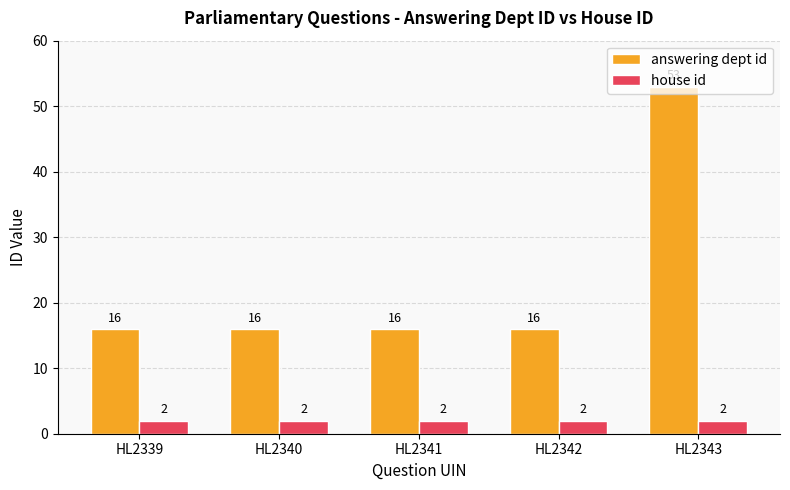

Reading right to left, list all the values displayed in this chart.

answering dept id: HL2343=53	HL2342=16	HL2341=16	HL2340=16	HL2339=16
house id: HL2343=2	HL2342=2	HL2341=2	HL2340=2	HL2339=2